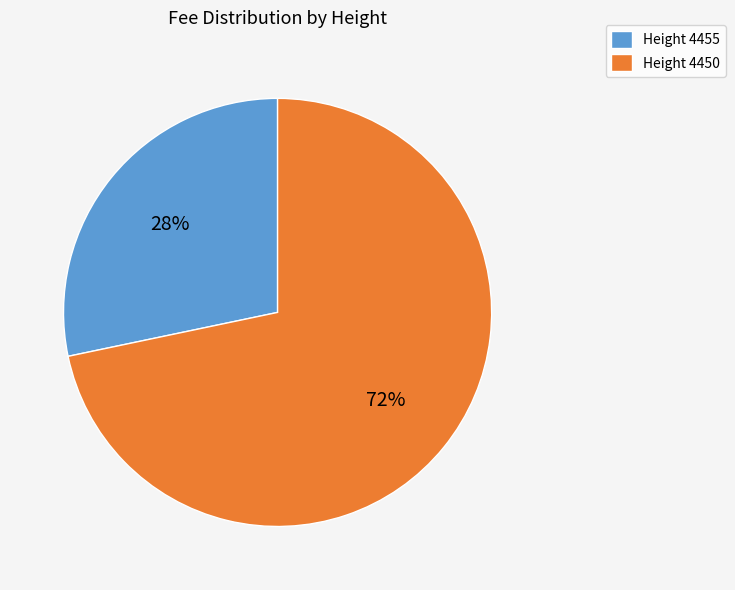

Combined, do Height 4450 and Height 4455 account for over 50%?

Yes